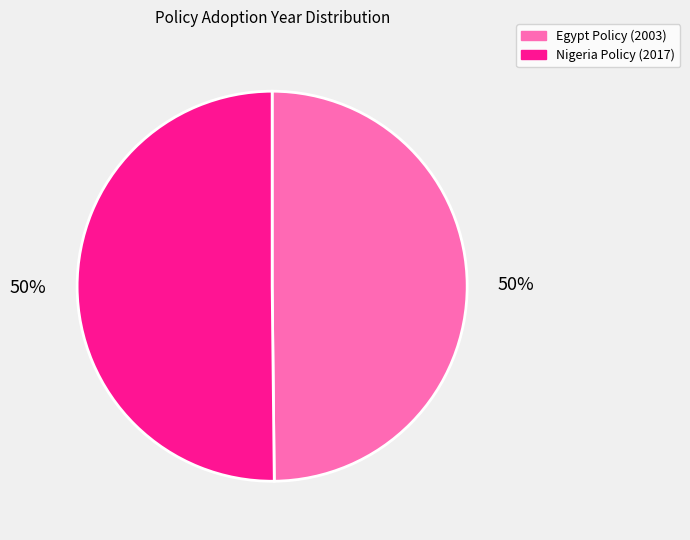

To the nearest percent, what is the average slice percentage?

50%